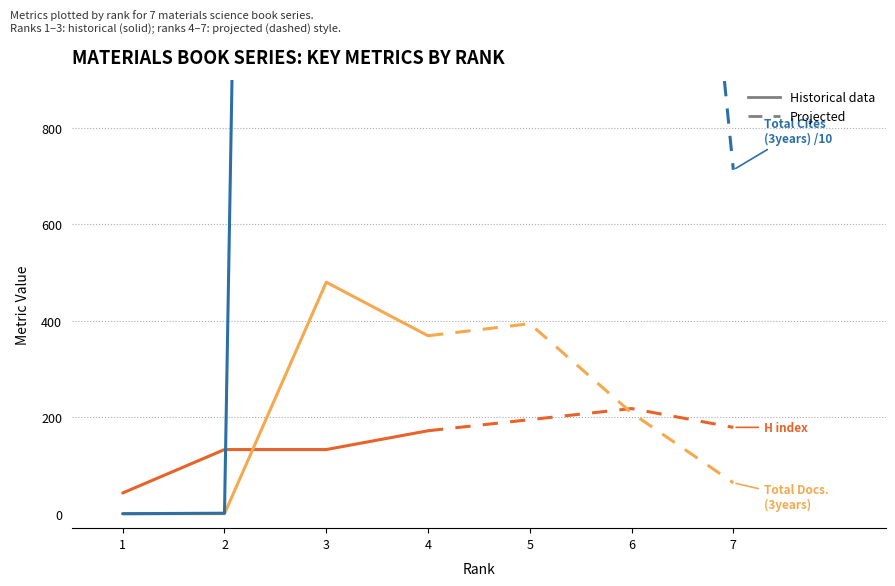

How many lines are shown in the chart?

3